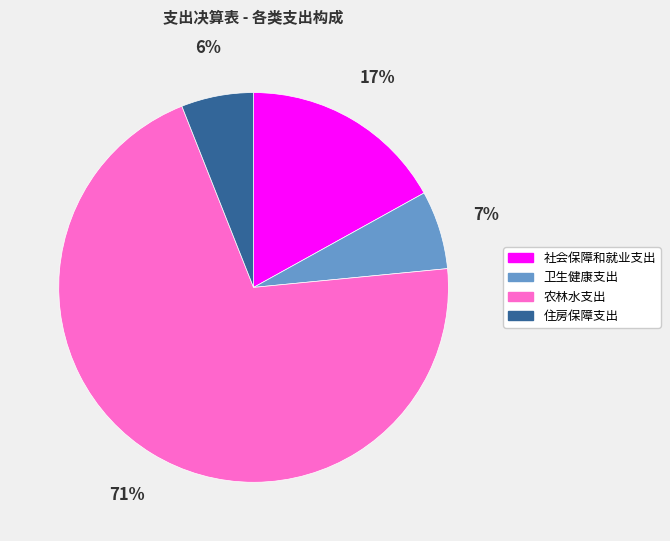

Is 住房保障支出 the majority of the pie?

No